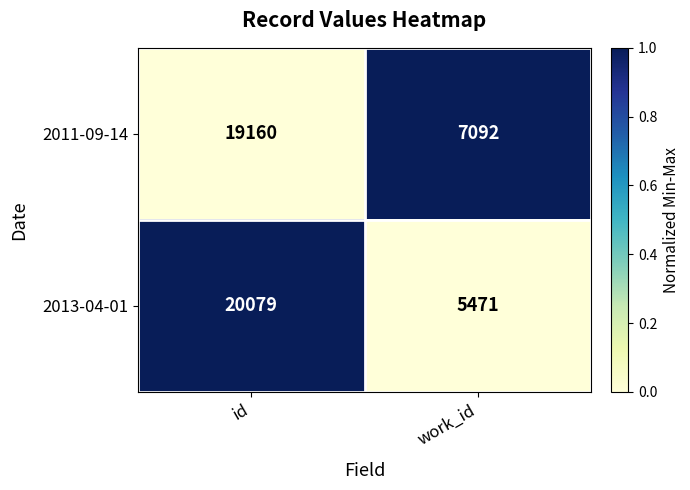

Rank the series at id from lowest to highest value.

2011-09-14, 2013-04-01